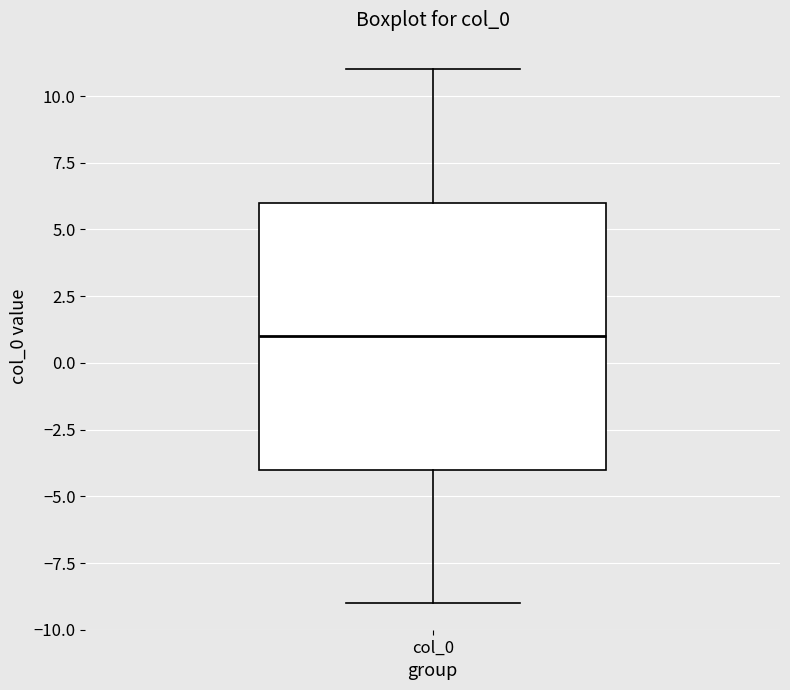

Where does the lower whisker of the box for col_0 end on the y-axis? The values are not printed on the chart, so give them approximately, as read against the axis.

-9